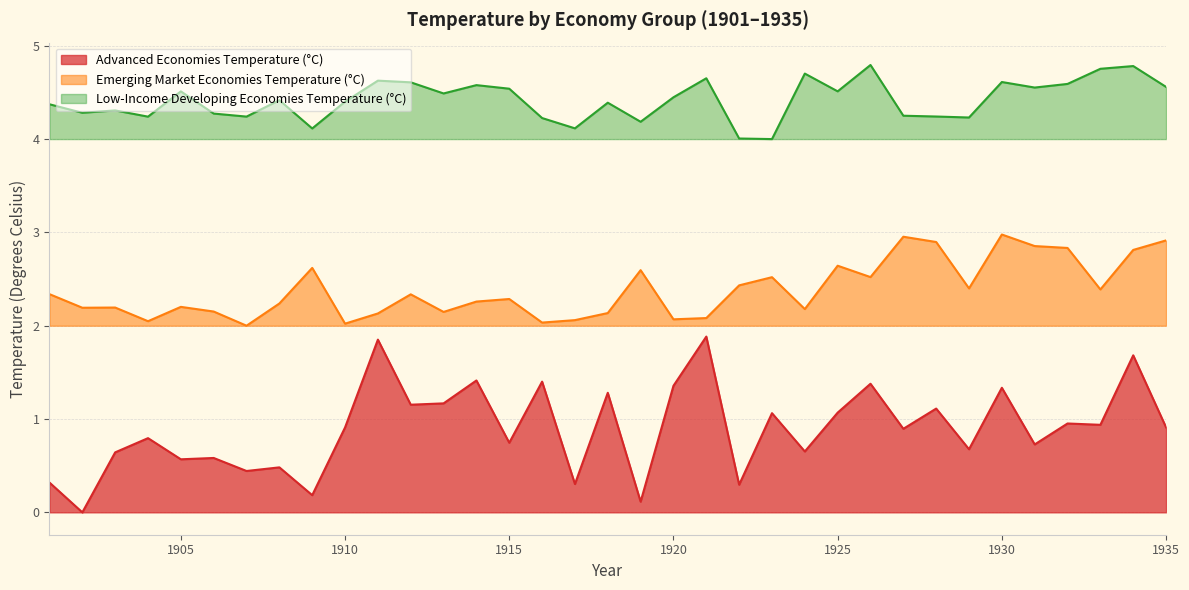

What is the value of the Emerging Market Economies Temperature (°C) point at the 20th from the left?

2.1